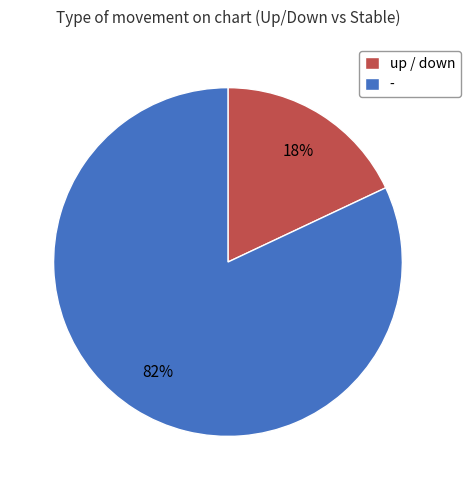

Which category has the biggest portion of the pie?

-